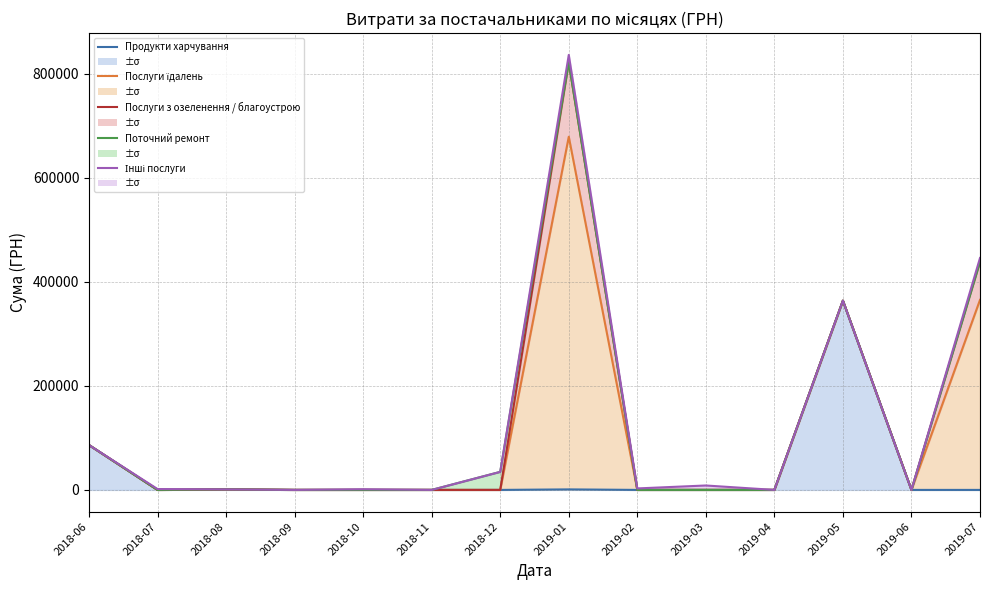

At which category does Продукти харчування reach its first local peak?

2018-08